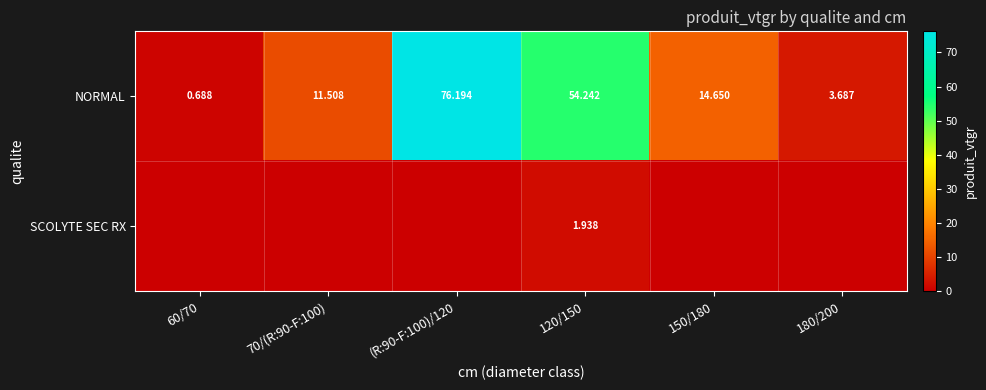

At 120/150, list the series in order from smallest to largest.

SCOLYTE SEC RX, NORMAL